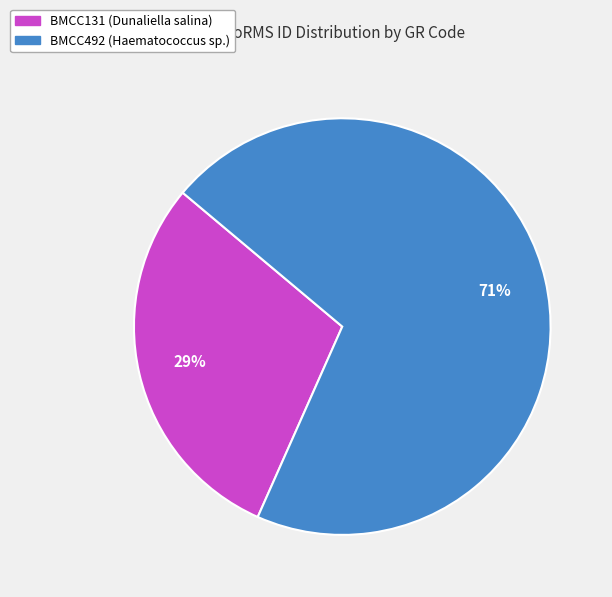

Which category has the smallest portion of the pie?

BMCC131 (Dunaliella salina)